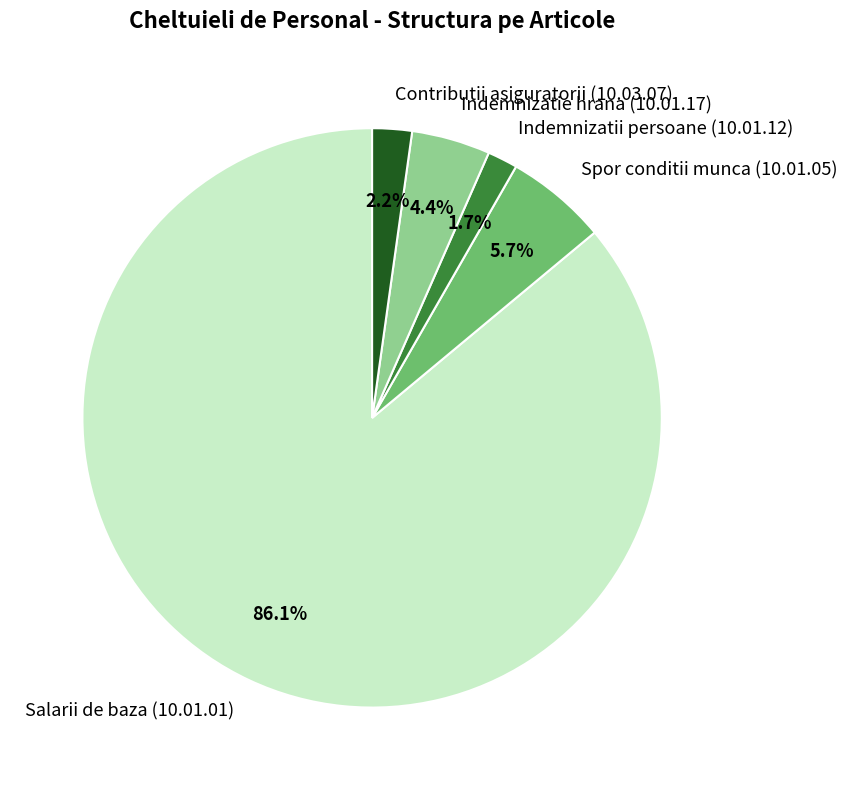

To the nearest percent, what is the combined percentage of Indemnizatii persoane (10.01.12) and Indemnizatie hrana (10.01.17)?

6%